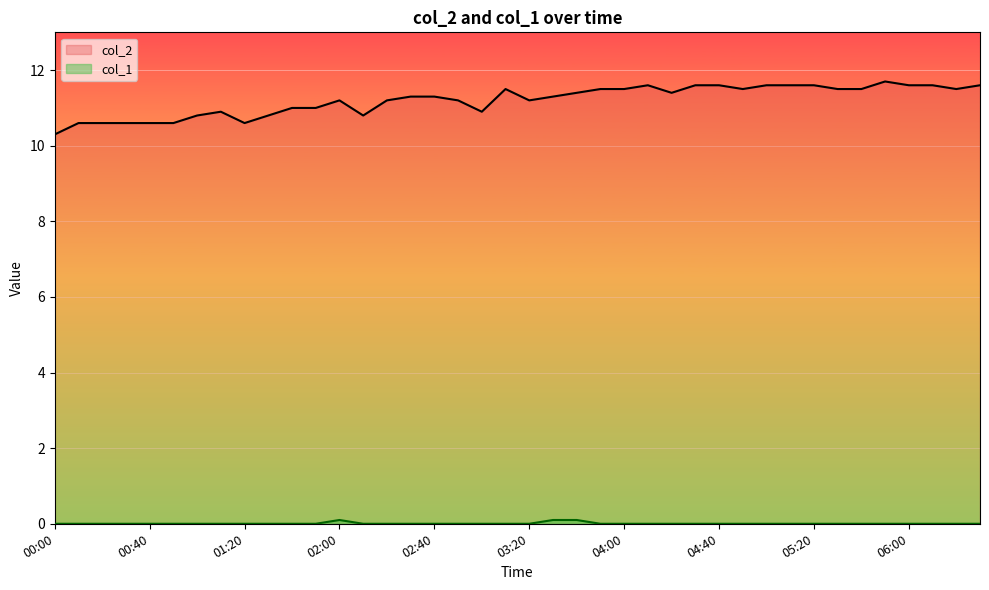

Which series has the largest total across all categories?

col_2